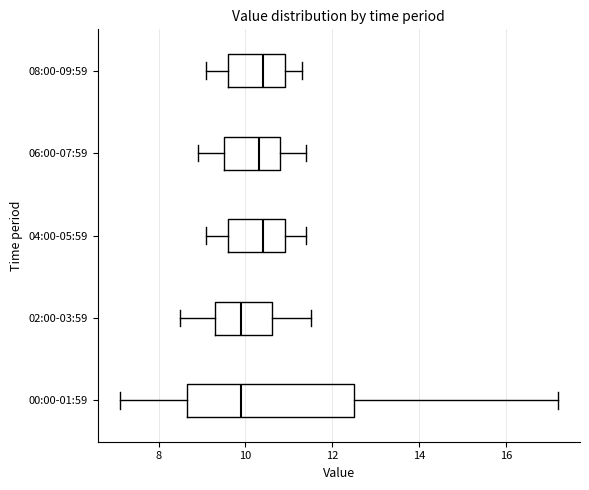

Where does the median line of the box for 00:00-01:59 sit on the x-axis? The values are not printed on the chart, so give them approximately, as read against the axis.

10.0